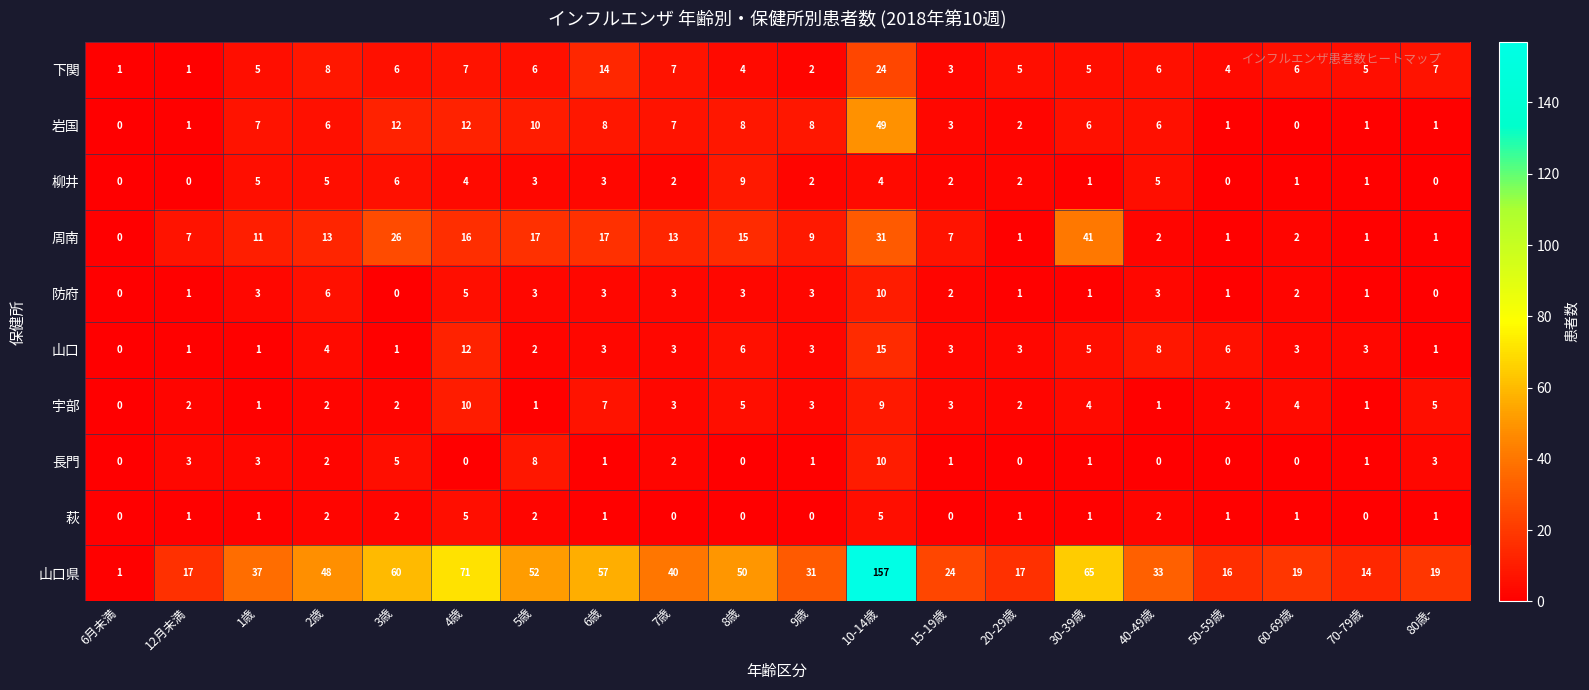

Which category has the highest value across all series?

10-14歳